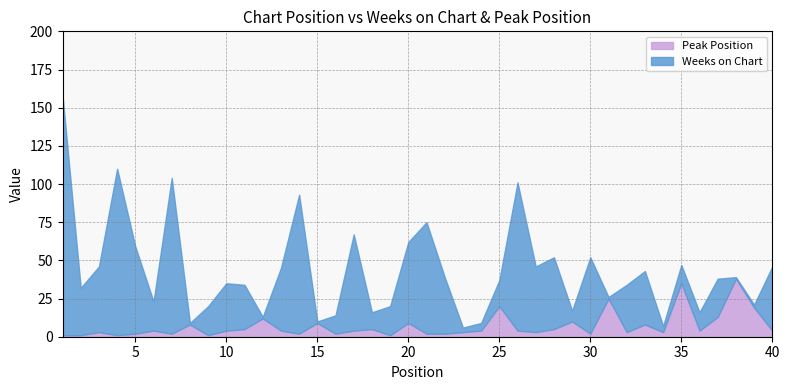

At which category is the sum across all series the highest?

1